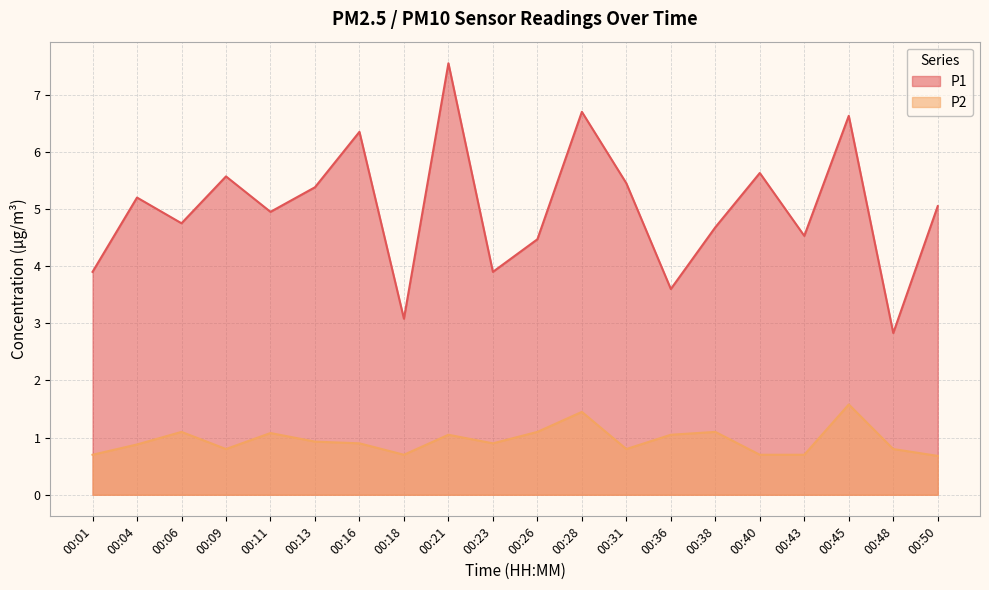

List the series in order of their overall mean, lowest first.

P2, P1